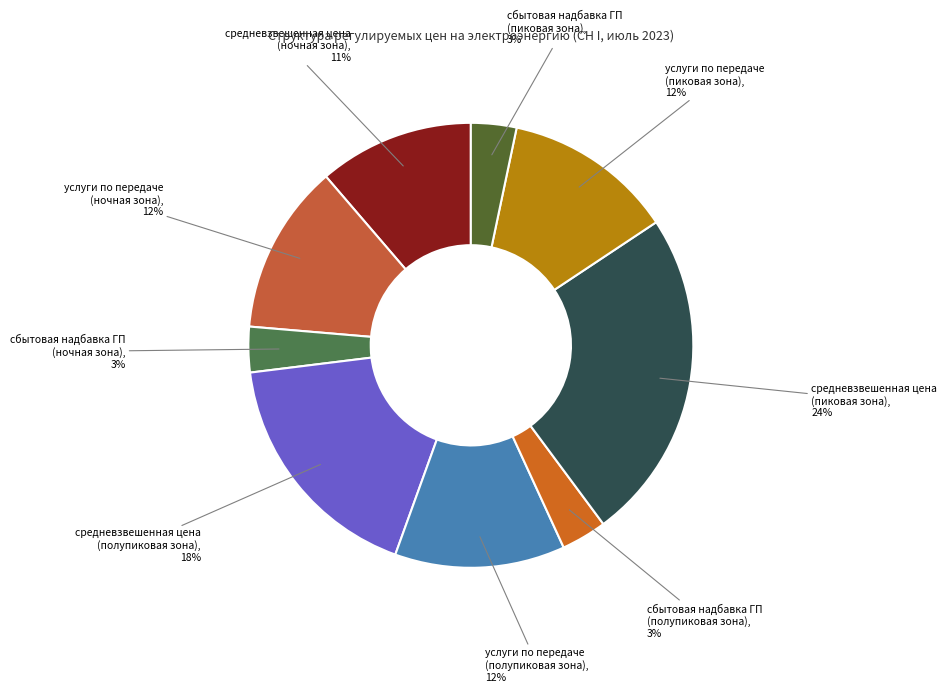

How many segments does this pie chart have?

9